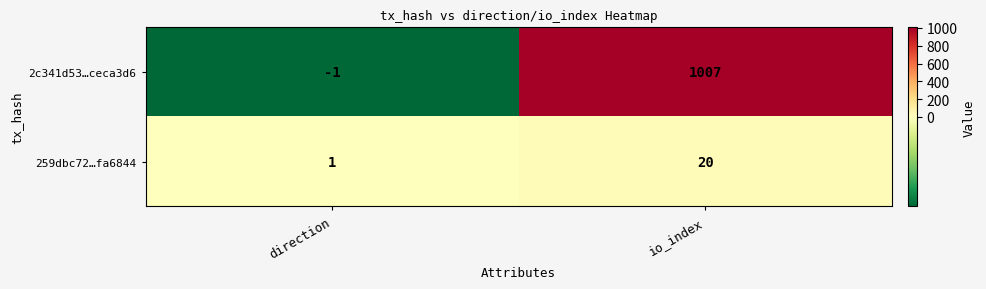

Between direction and io_index, which series saw the biggest shift?

2c341d53…ceca3d6